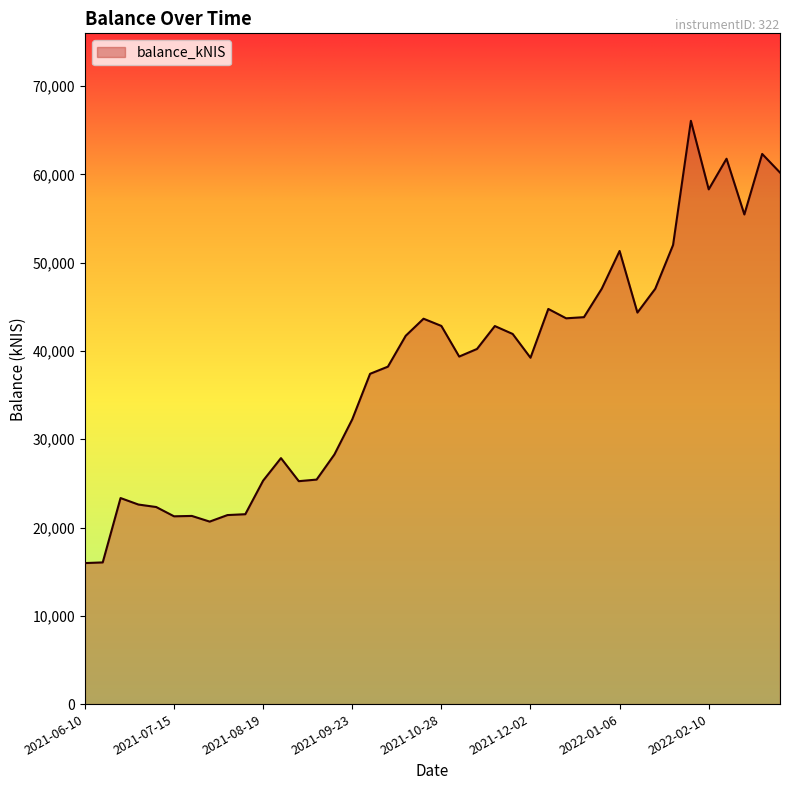

What is the sum of all values?

1516288.5